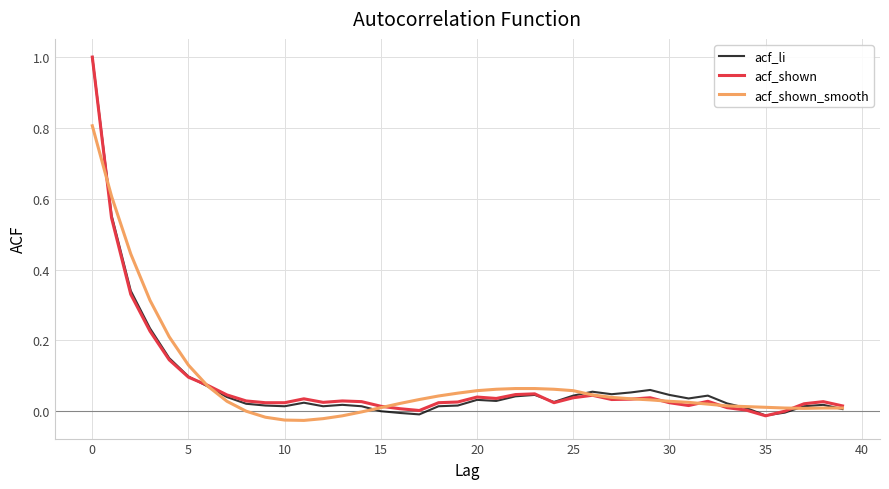

What is the highest value of the acf_li series?

1.0